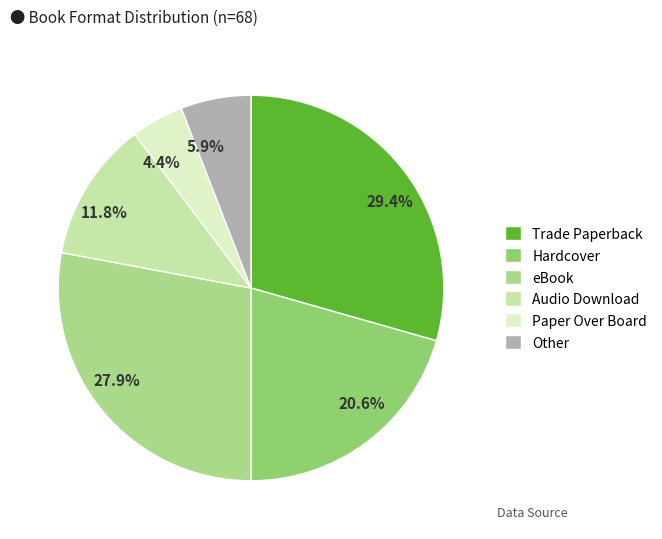

How much of the chart is everything except Paper Over Board?

95.6%